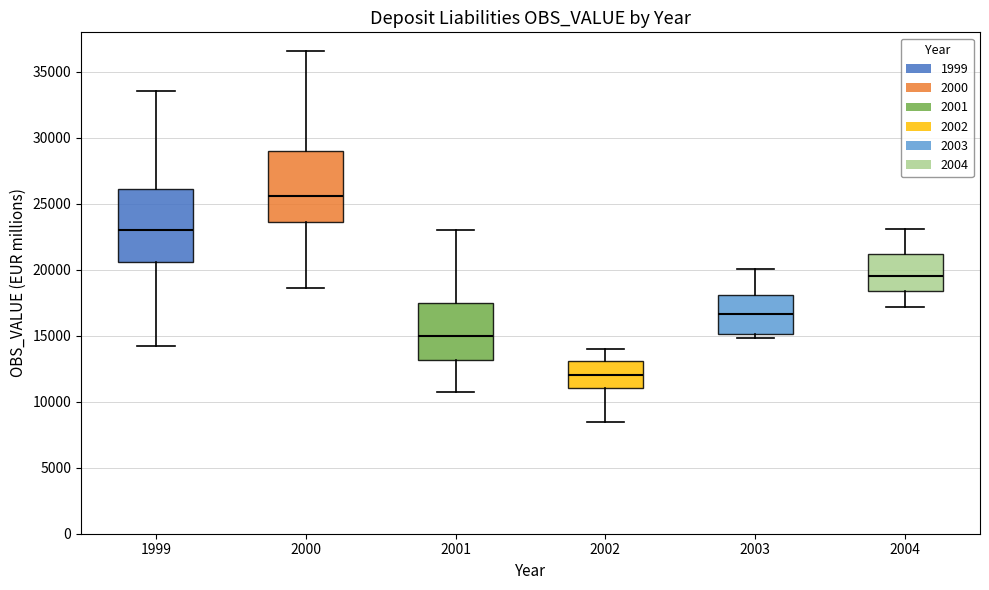

Which box's median line is the lowest?

2002